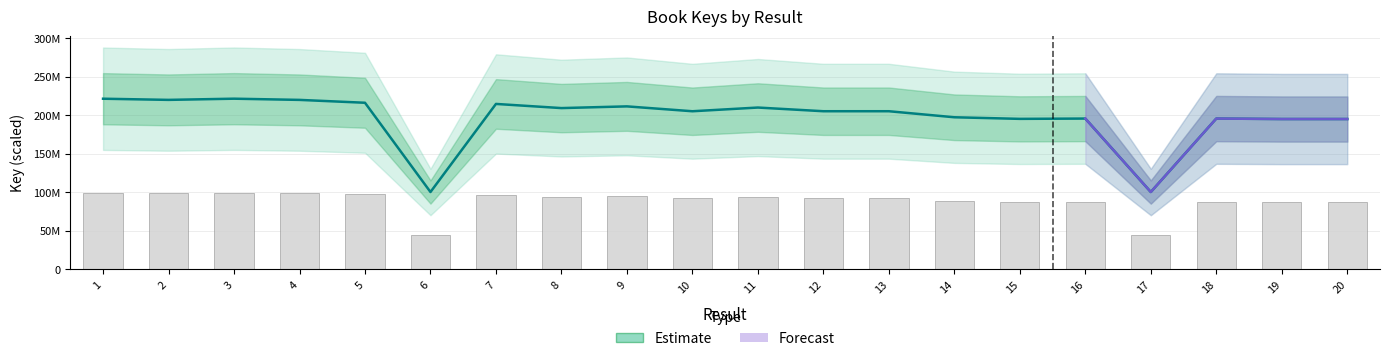

Between 9 and 11, which is larger?

9